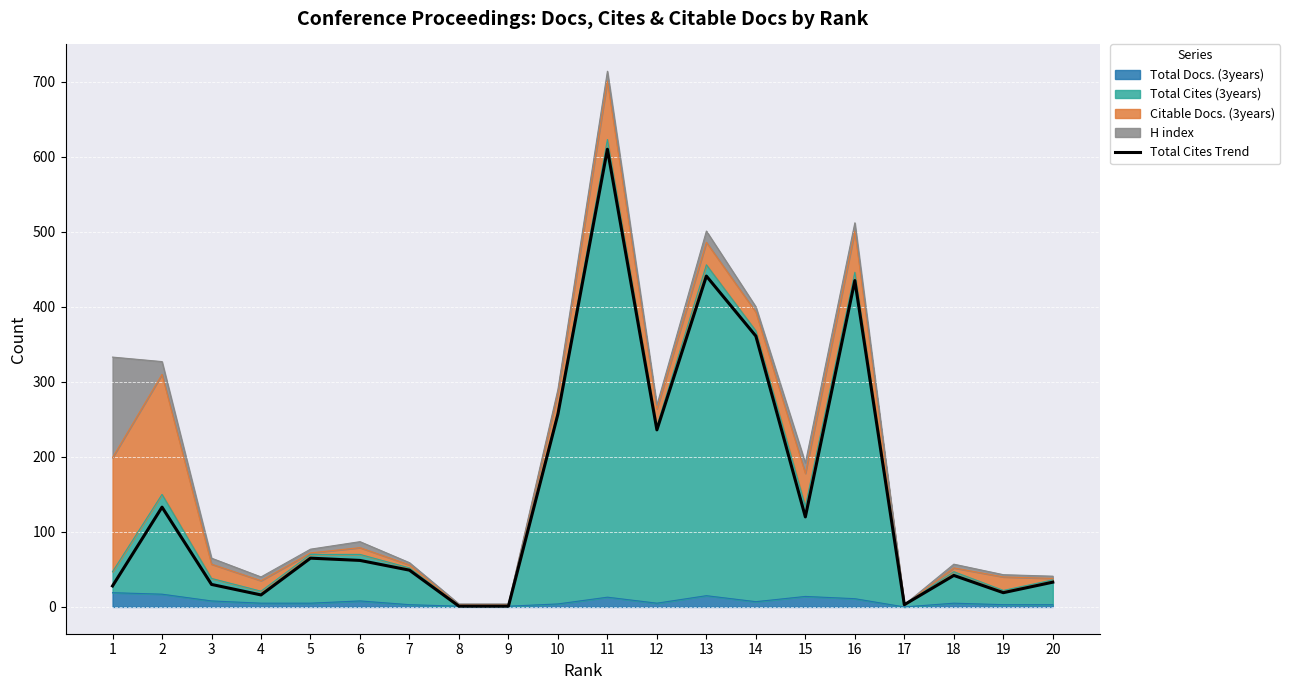

What is the sum of all values?

2942